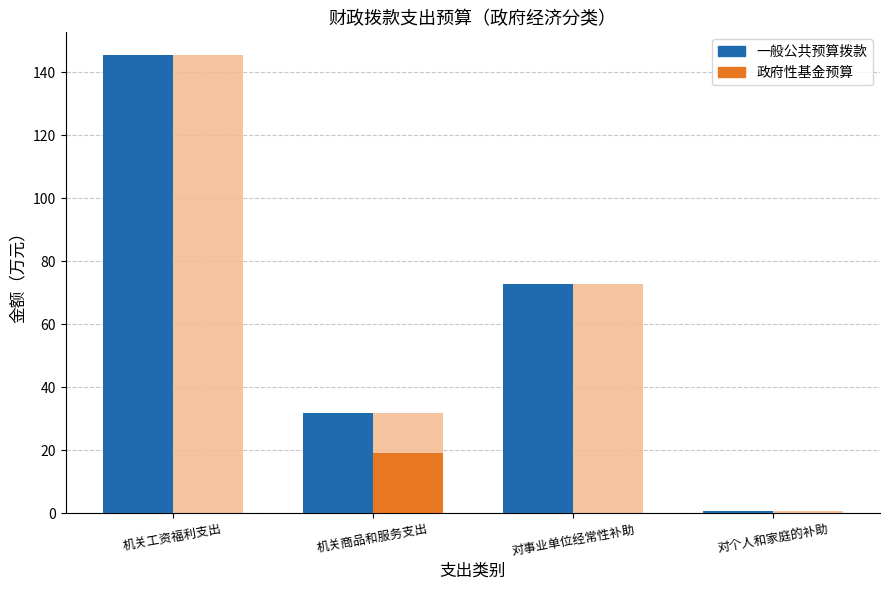

Where is 政府性基金预算 nearest to the value 9?

机关工资福利支出